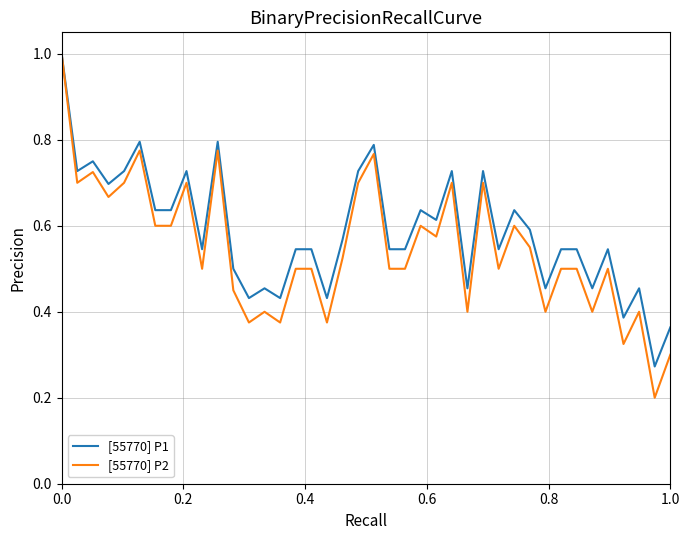

What is the greatest value displayed?

1.0